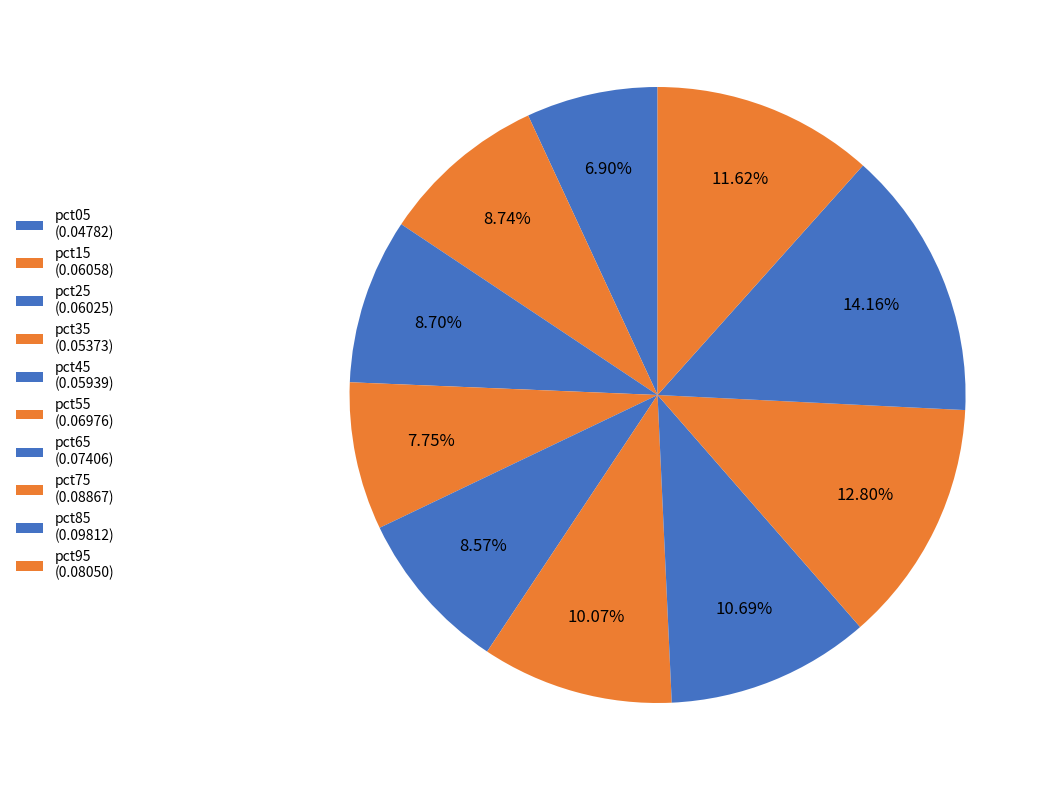

Which slice is the smallest?

pct05